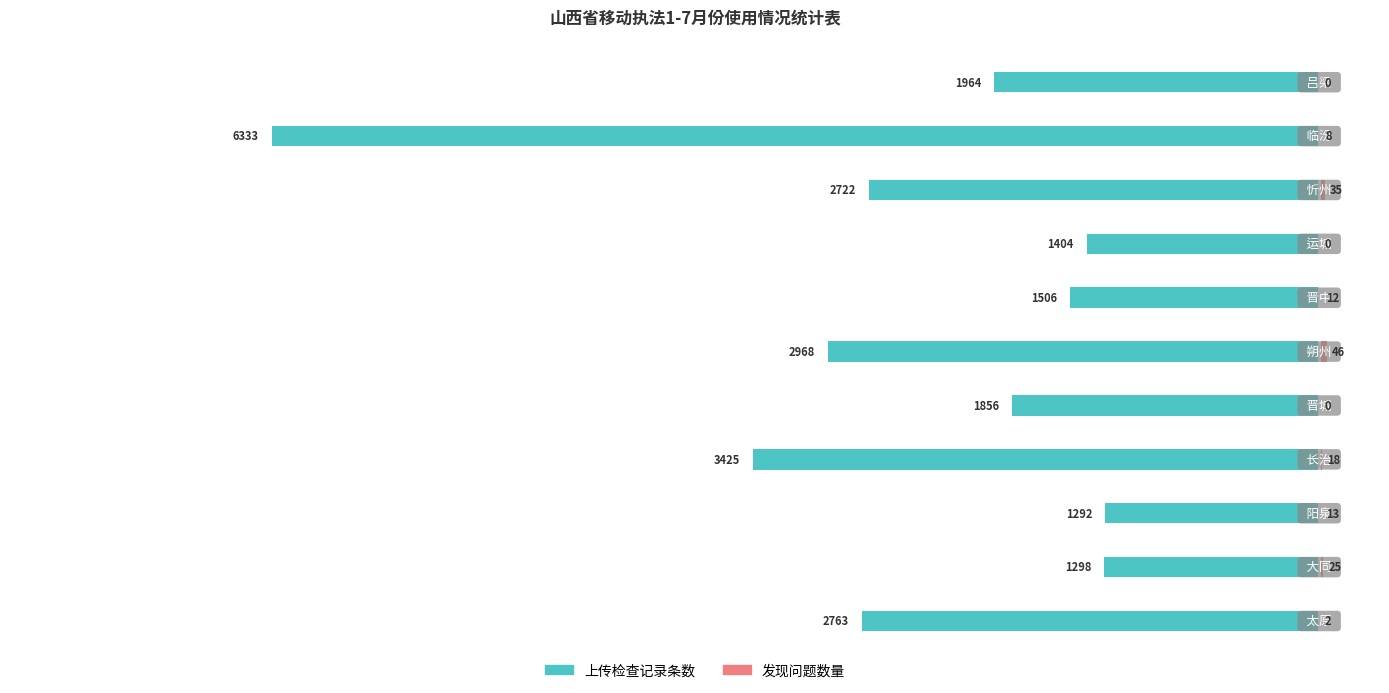

How many data points in 发现问题数量 are less than 12?

5